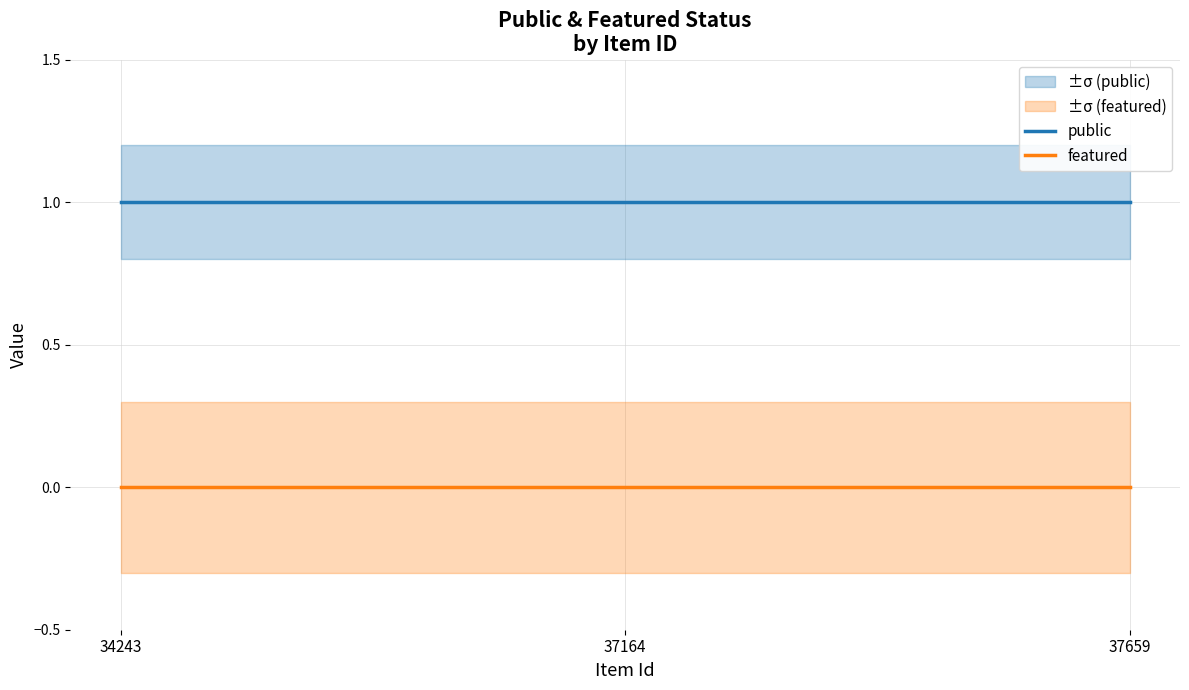

What is the average value of the public series?

1